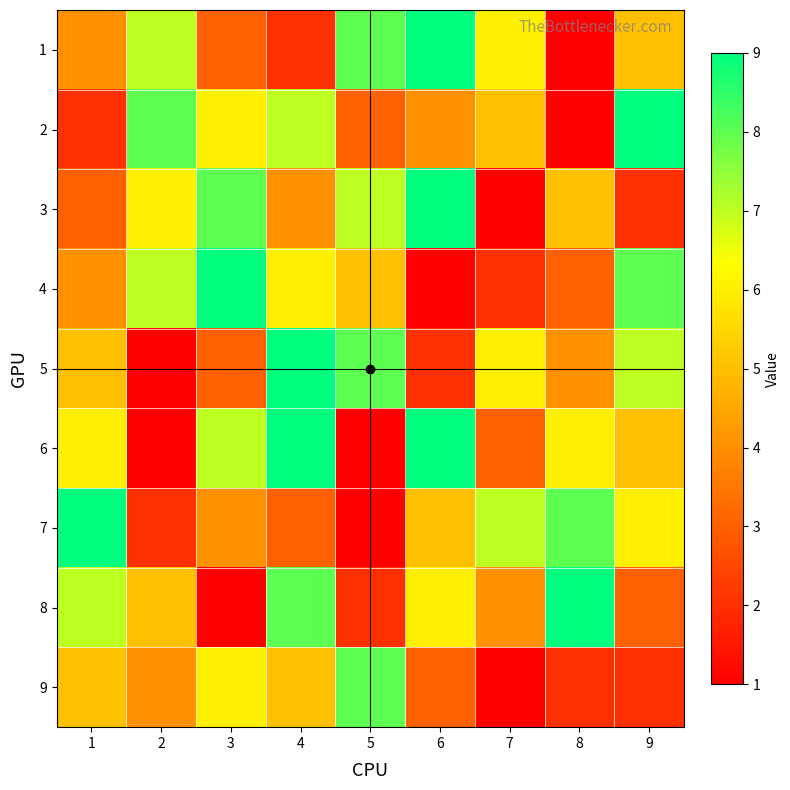

Reading right to left, what are all the values shown in this chart?

1: 9=5	8=1	7=6	6=9	5=8	4=2	3=3	2=7	1=4
2: 9=9	8=1	7=5	6=4	5=3	4=7	3=6	2=8	1=2
3: 9=2	8=5	7=1	6=9	5=7	4=4	3=8	2=6	1=3
4: 9=8	8=3	7=2	6=1	5=5	4=6	3=9	2=7	1=4
5: 9=7	8=4	7=6	6=2	5=8	4=9	3=3	2=1	1=5
6: 9=5	8=6	7=3	6=9	5=1	4=9	3=7	2=1	1=6
7: 9=6	8=8	7=7	6=5	5=1	4=3	3=4	2=2	1=9
8: 9=3	8=9	7=4	6=6	5=2	4=8	3=1	2=5	1=7
9: 9=2	8=2	7=1	6=3	5=8	4=5	3=6	2=4	1=5